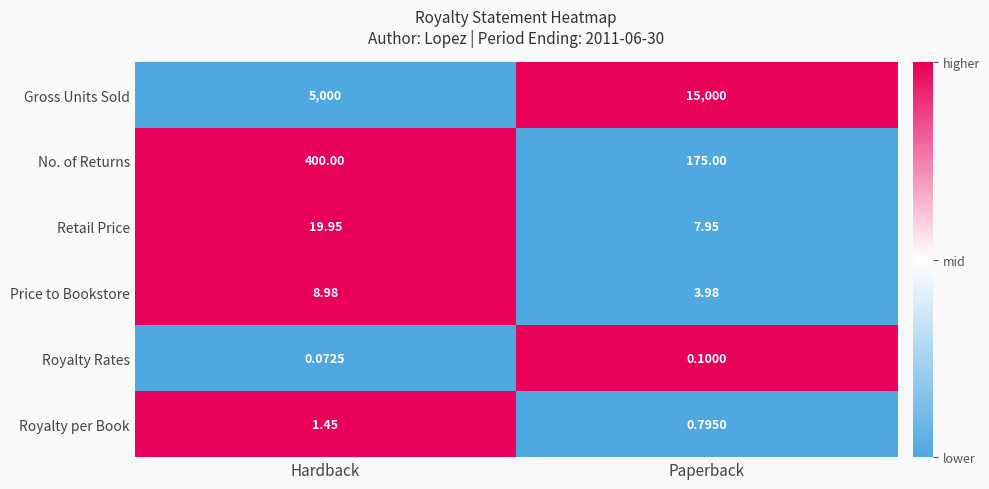

At how many categories does at least one series exceed 0?

2